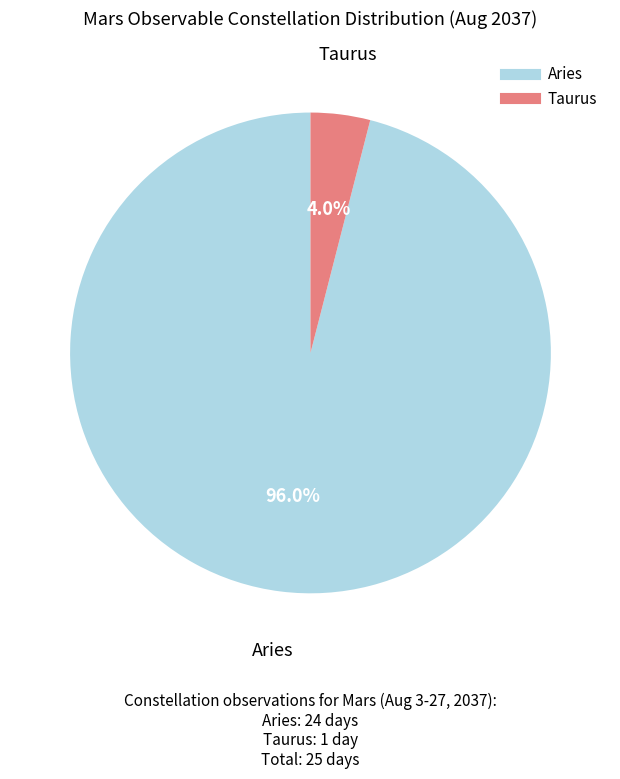

How many slices are in this pie chart?

2